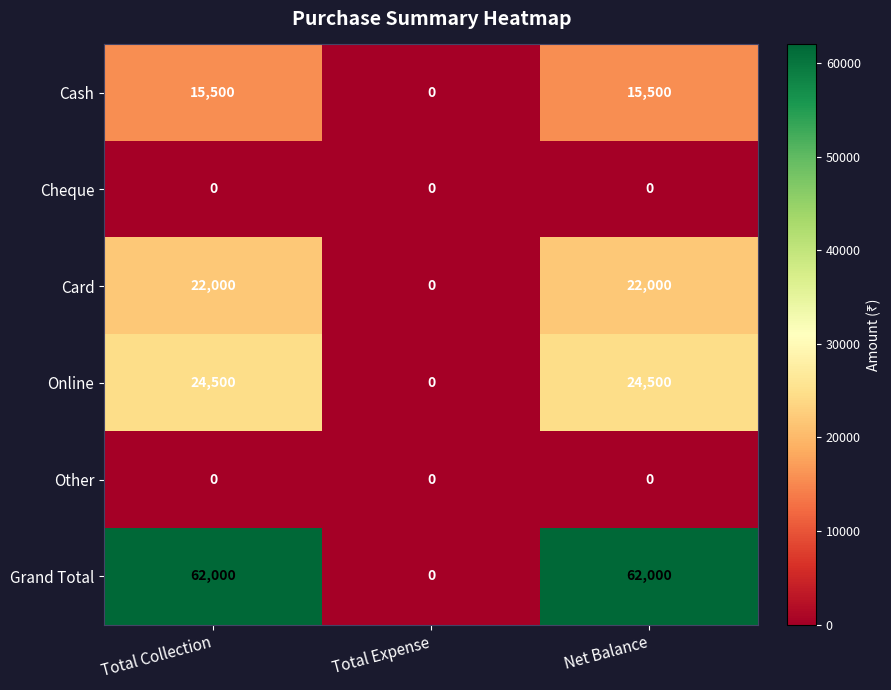

Which series changed the most between Total Collection and Total Expense?

Grand Total